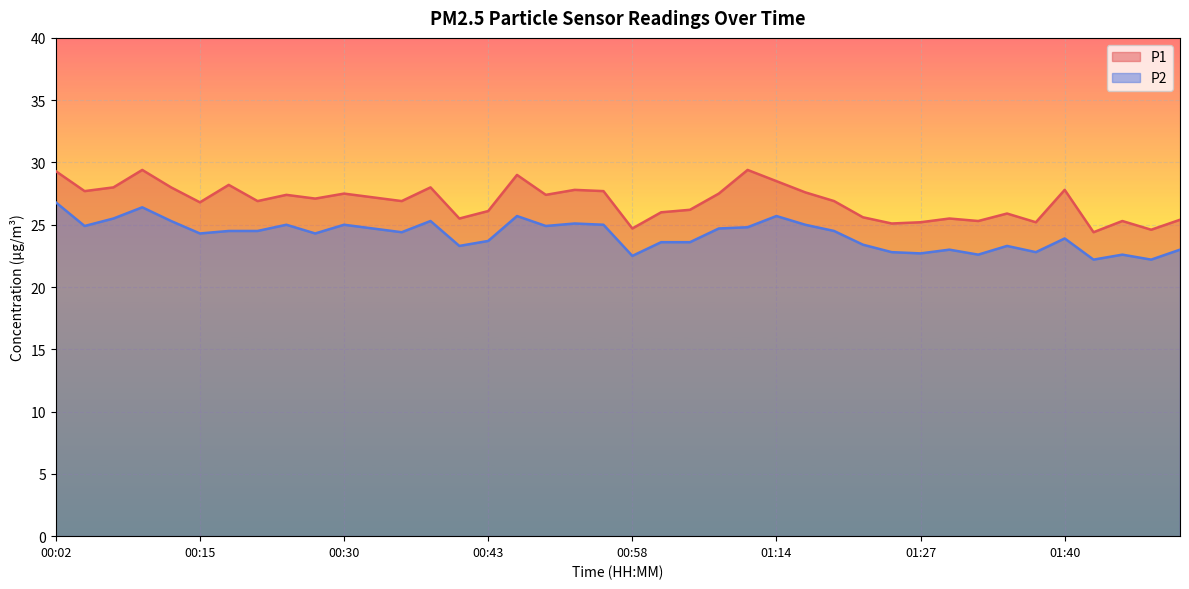

At how many categories does at least one series exceed 23?

40